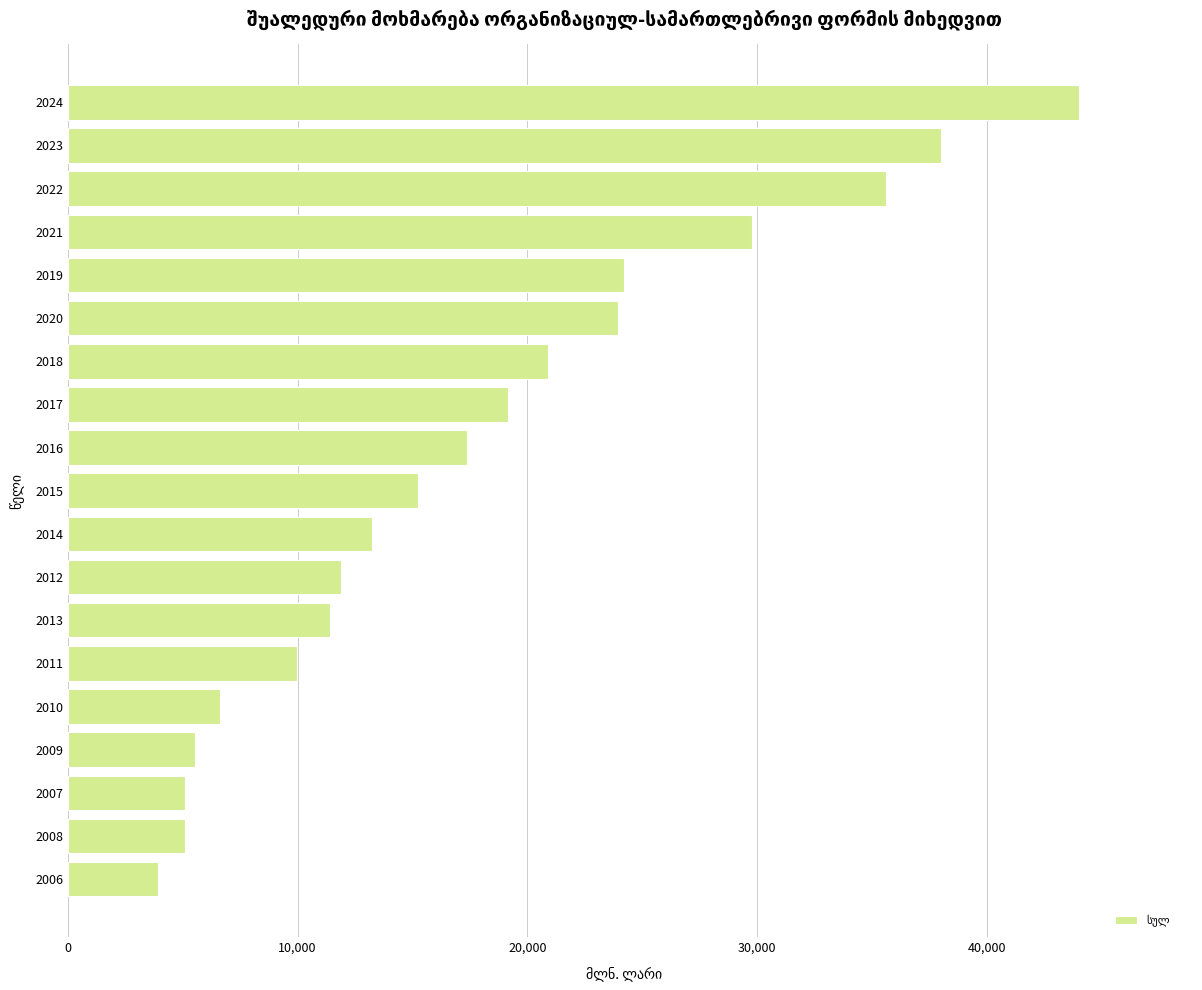

What is the average value?

17952.8